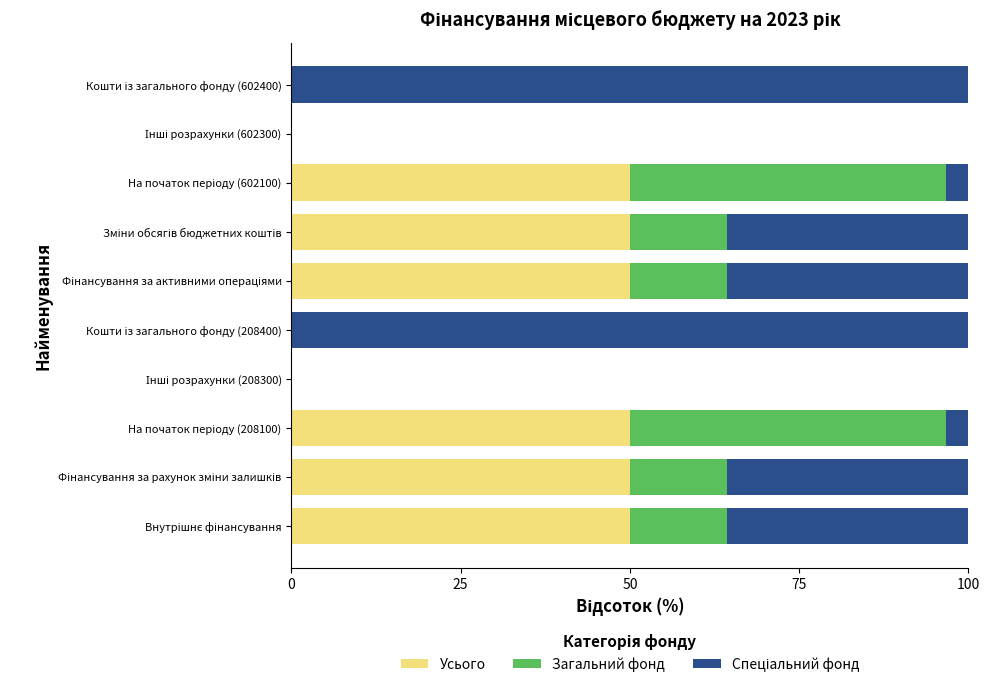

How many series are shown in this chart?

3